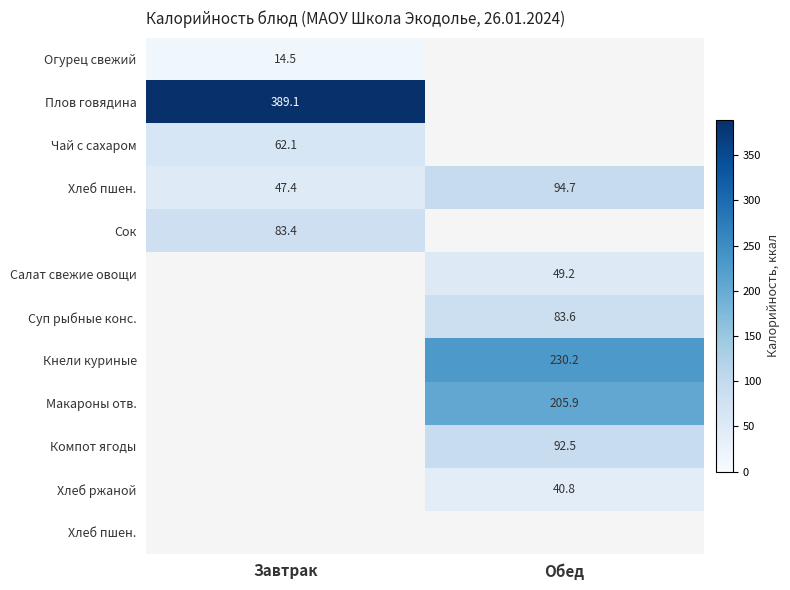

How many series are shown in this chart?

12